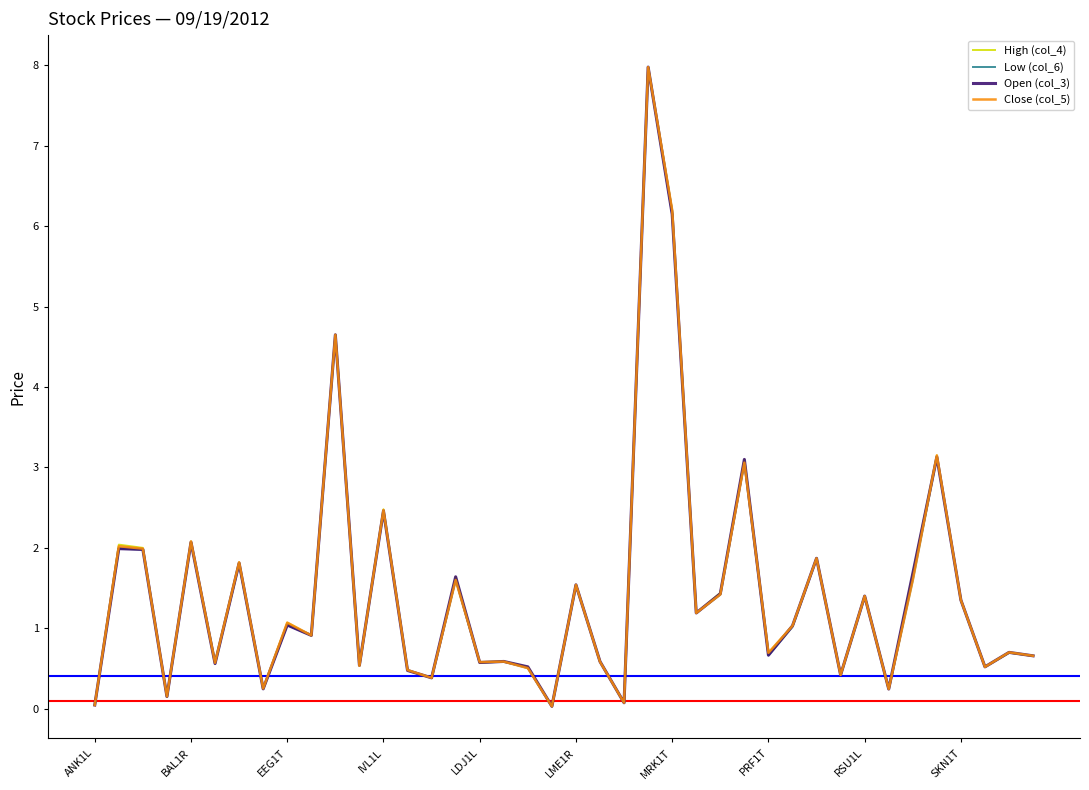

What is the highest value of the Close (col_5) series?

8.0